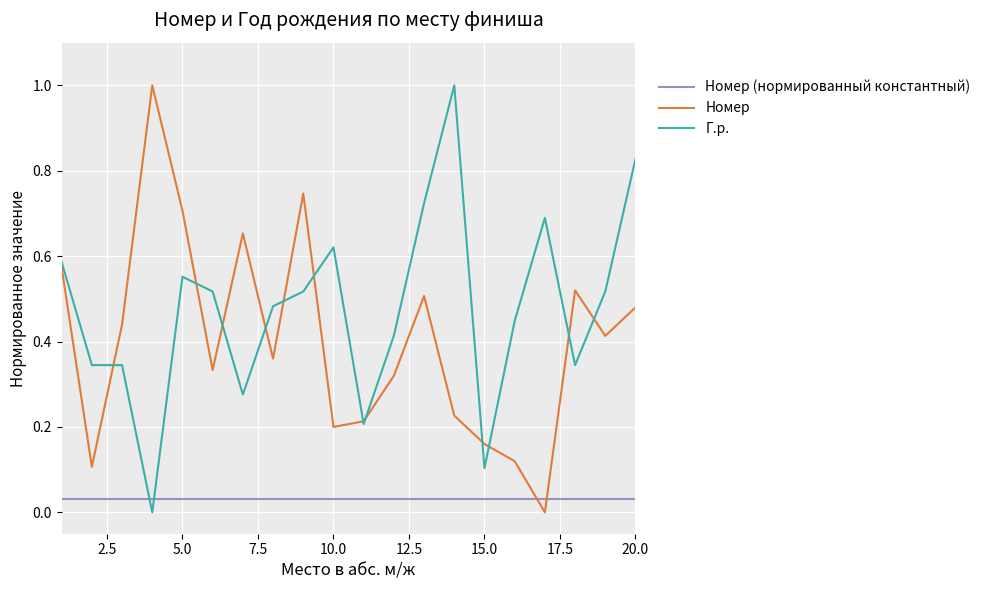

Rank the series by their average value, from highest to lowest.

Г.р., Номер, Номер (нормированный константный)